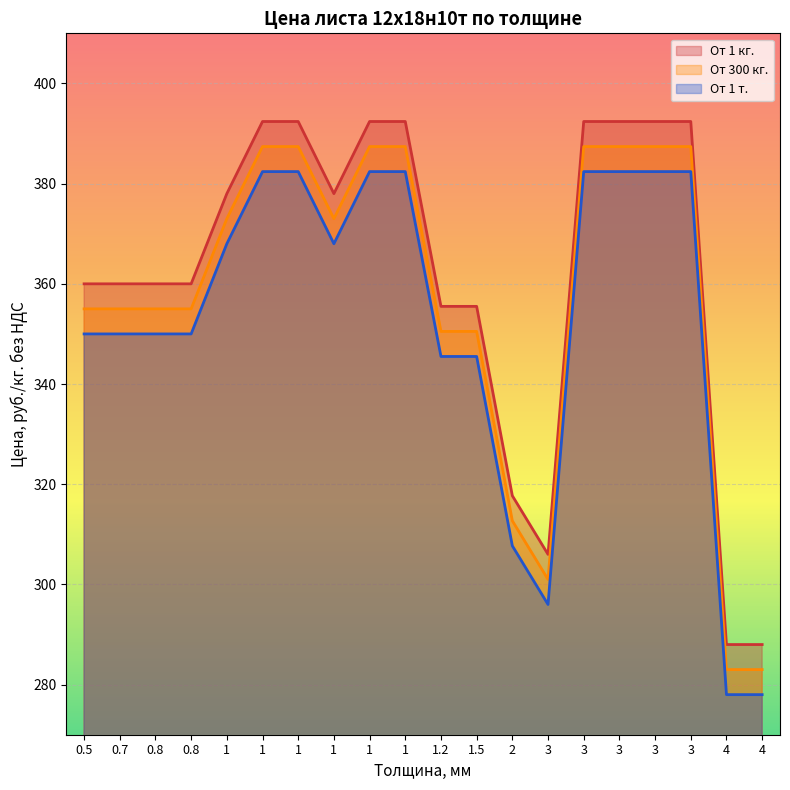

What is the difference between the maximum and minimum values in the От 300 кг. series?

104.4